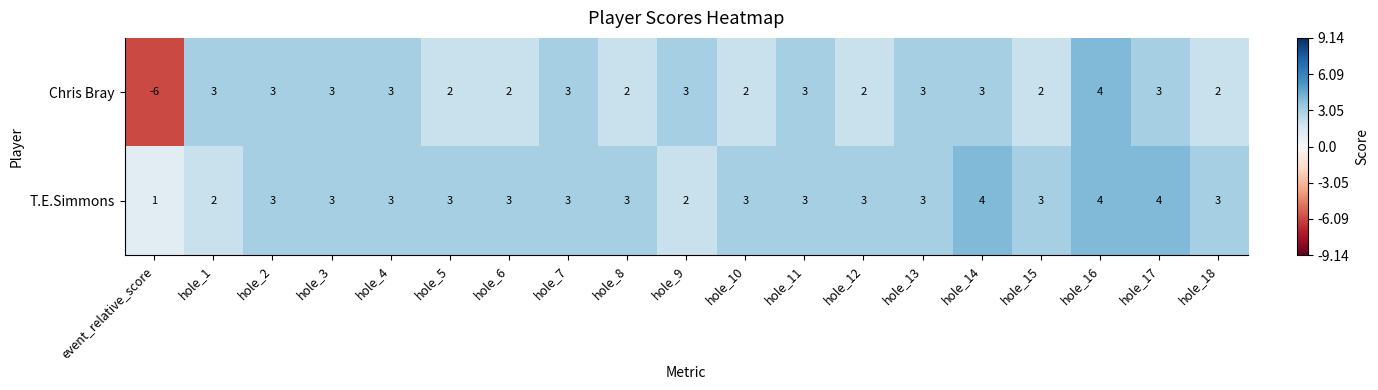

Is it true that T.E.Simmons equals 3 at hole_5?

True